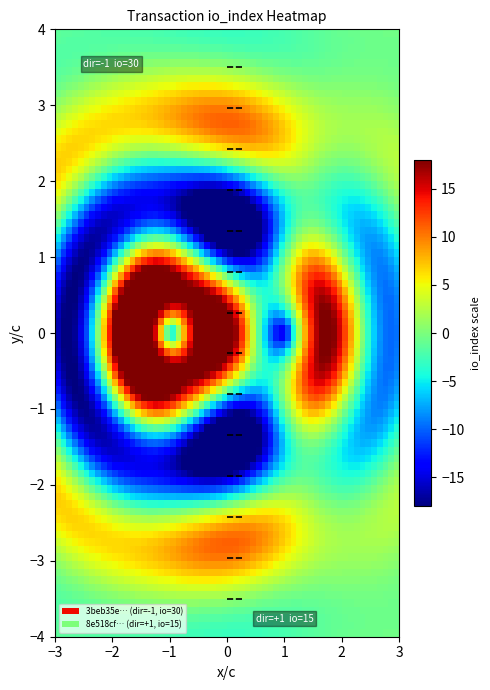

Which series has the widest spread of values?

3beb35e760590a7caa34fe2b62fd47b959672d2